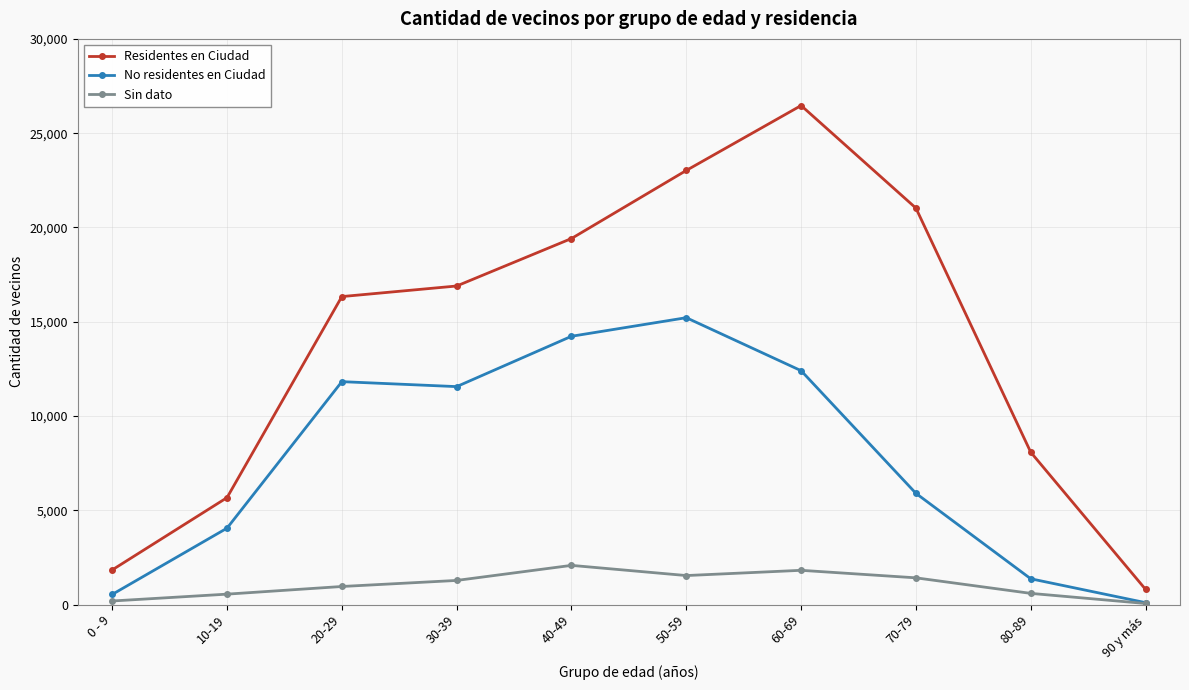

What is the maximum value for Sin dato?

2079